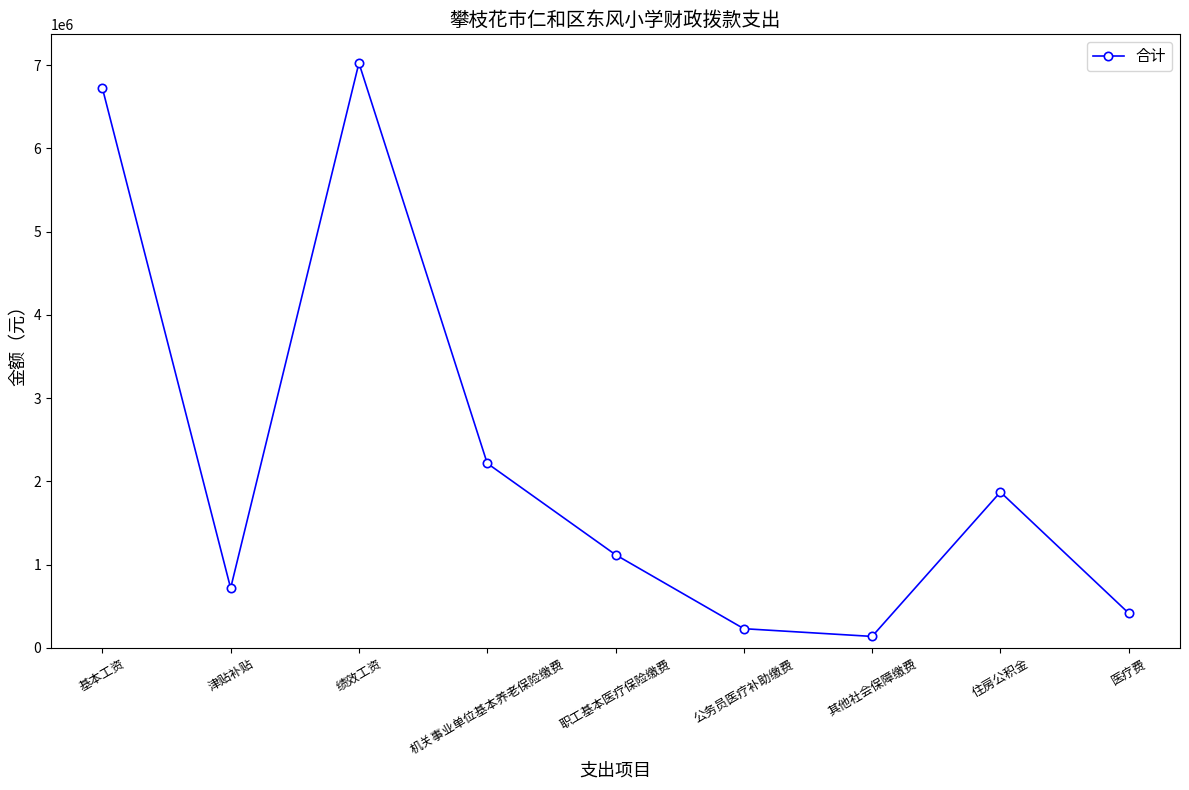

Reading right to left, list all the values displayed in this chart.

医疗费=417806.0	住房公积金=1872852.0	其他社会保障缴费=138634.1	公务员医疗补助缴费=231600.0	职工基本医疗保险缴费=1119983.2	机关事业单位基本养老保险缴费=2218145.3	绩效工资=7026444.0	津贴补贴=718452.0	基本工资=6726636.0